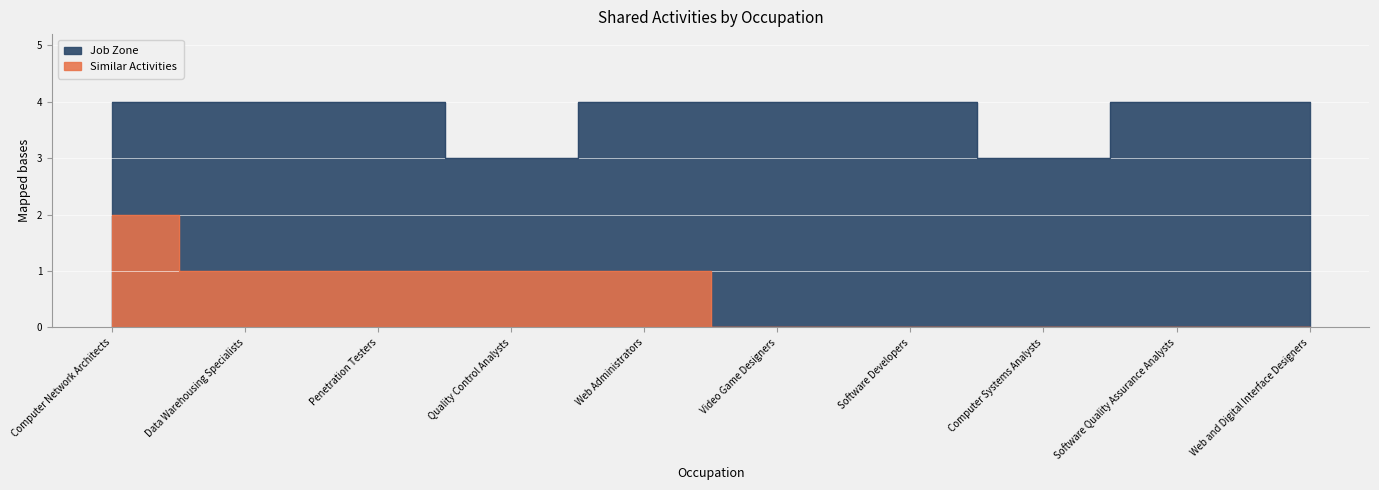

What is the difference between the maximum and second lowest values in the Job Zone series?

1